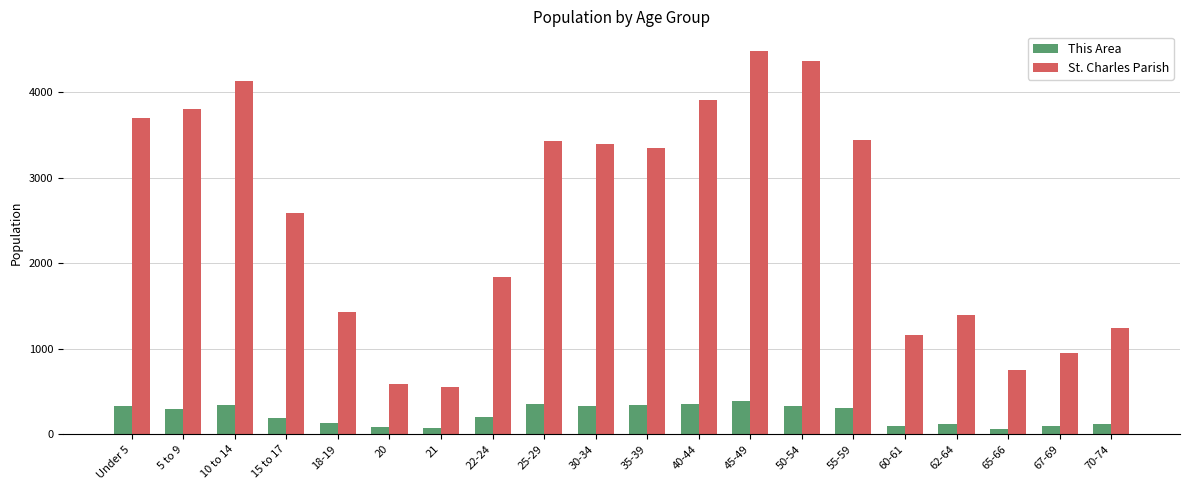

How many bars are there in total?

40